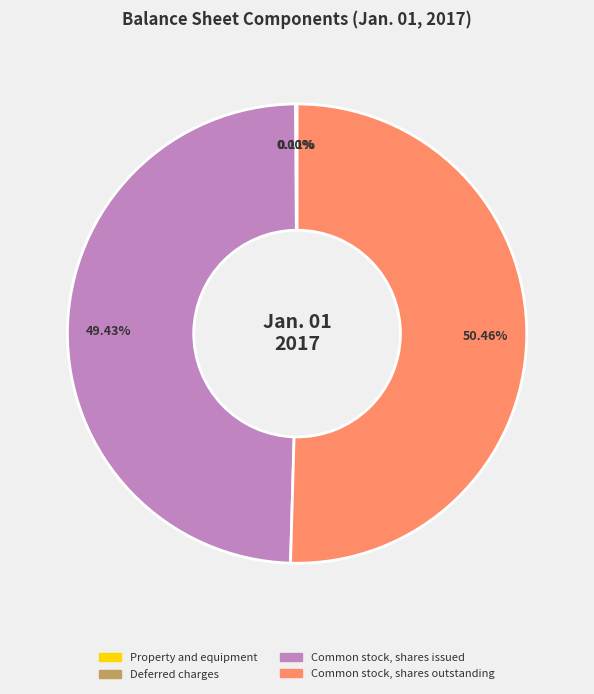

Which slice represents more than half of the pie?

Common stock, shares outstanding